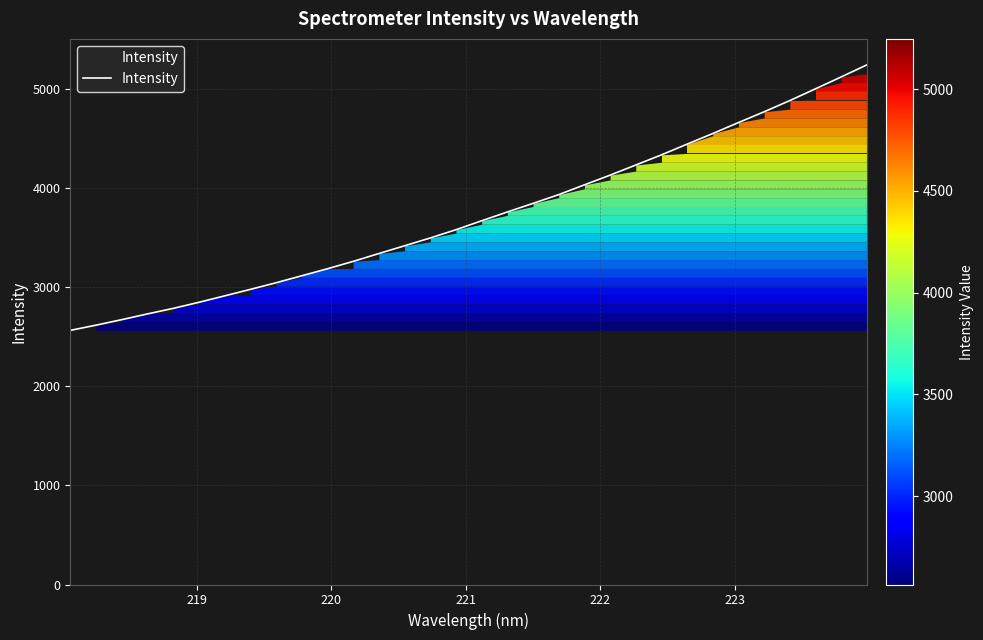

What is the greatest value displayed?

5246.6